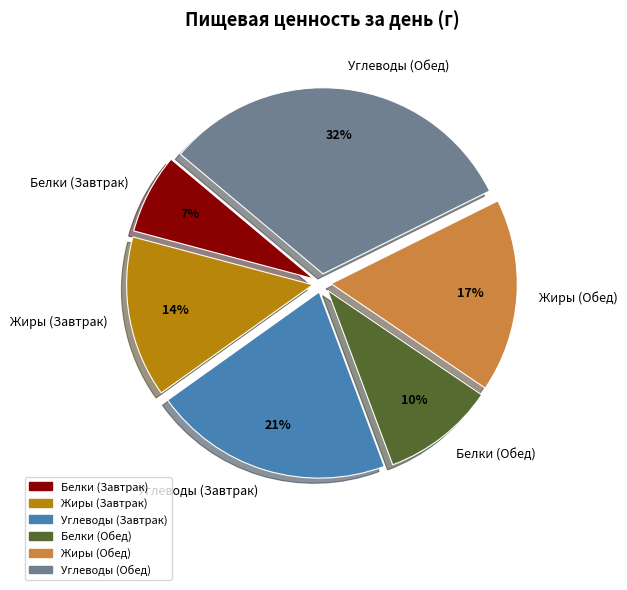

Between Жиры (Обед) and Углеводы (Завтрак), which is larger?

Углеводы (Завтрак)